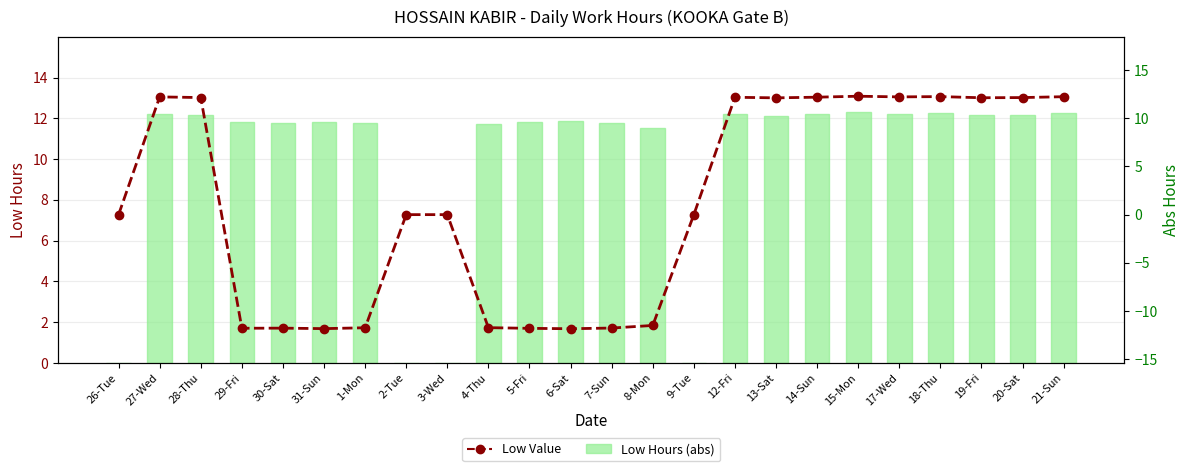

Are the bars grouped side by side (vs. stacked)?

Yes